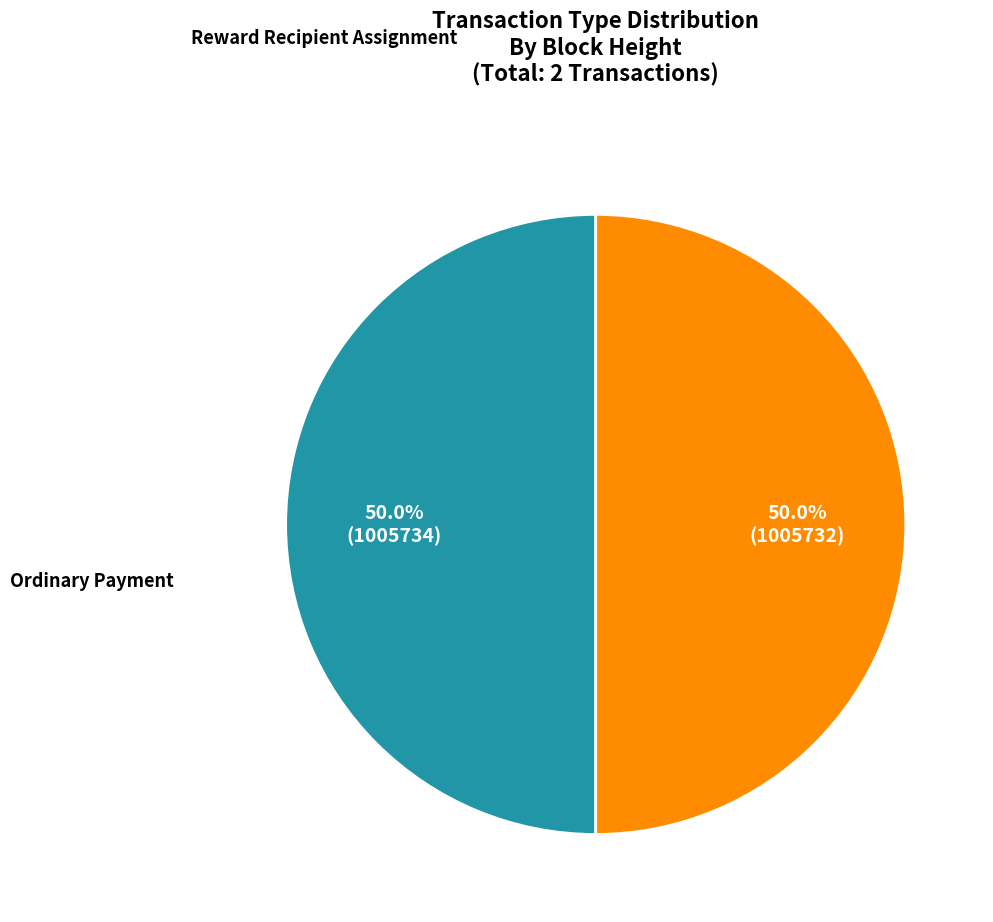

Which category has the biggest portion of the pie?

1005734